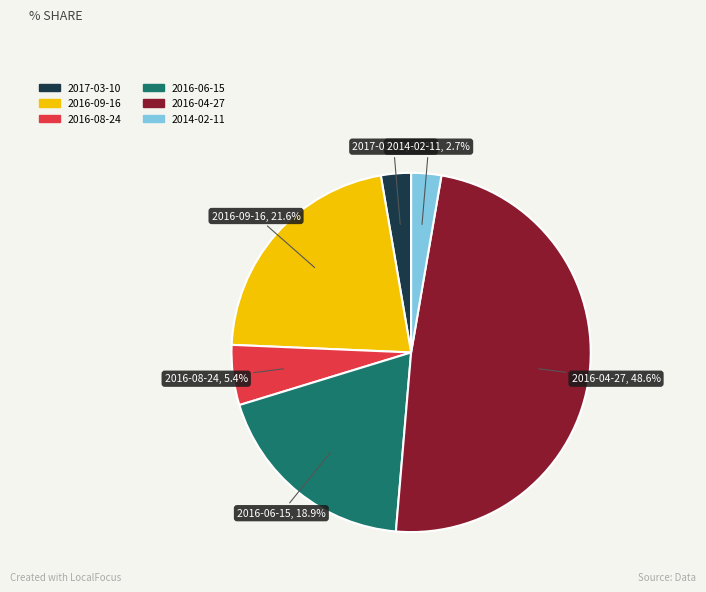

Is there any slice that represents more than half of the pie?

No